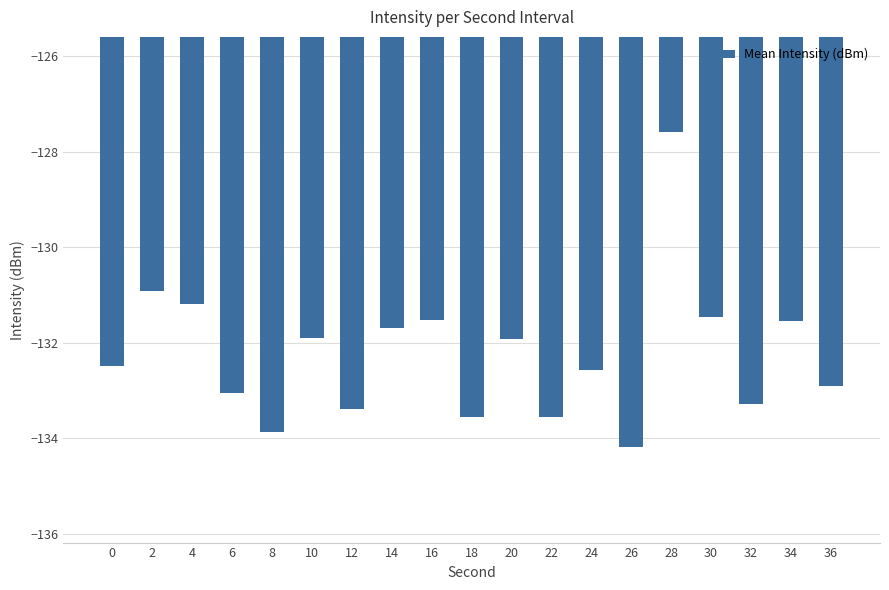

What is the difference between the second highest and second lowest values?

3.0